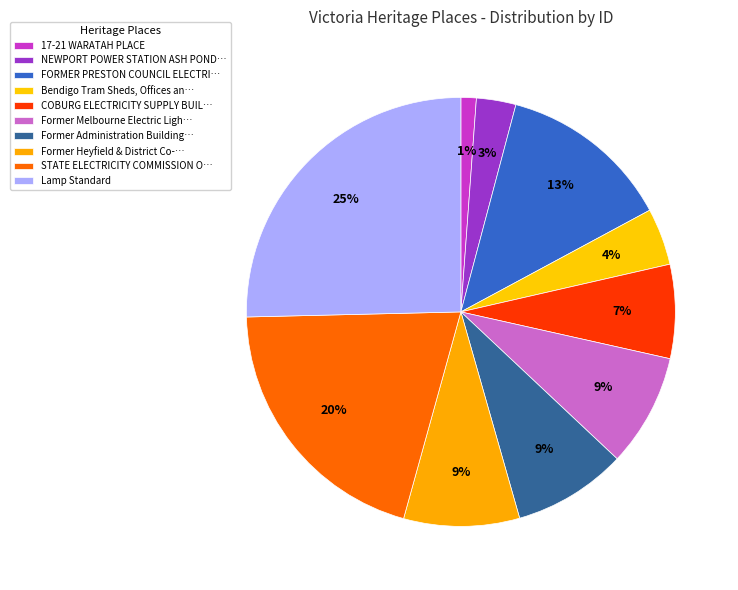

What is the largest slice in the pie chart?

Lamp Standard